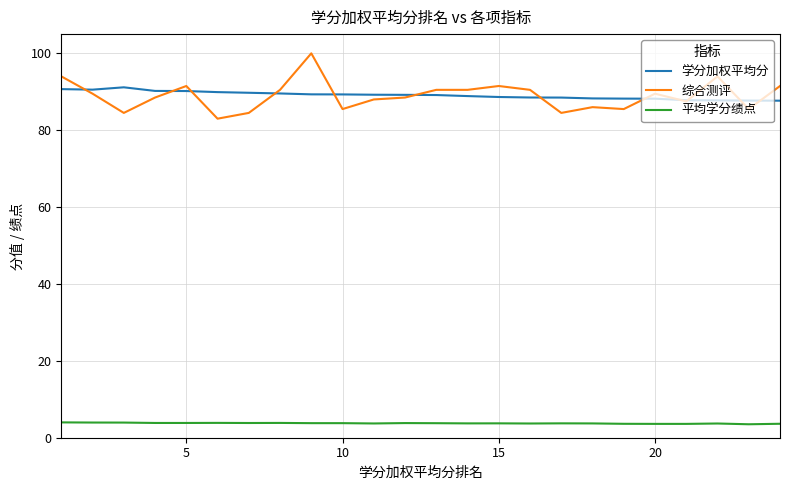

Count the number of categories in the chart.

24